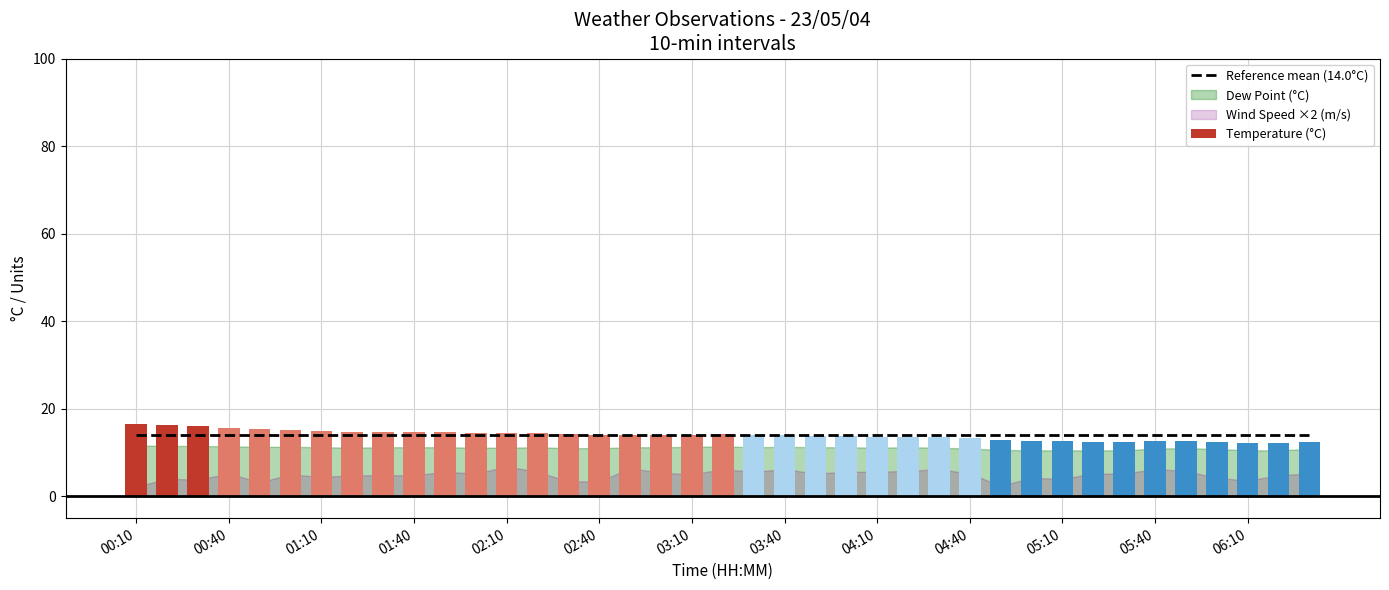

Is the value of Temperature (°C) at 16 greater than the value of Reference mean (14.0°C) at 03:10?

Yes